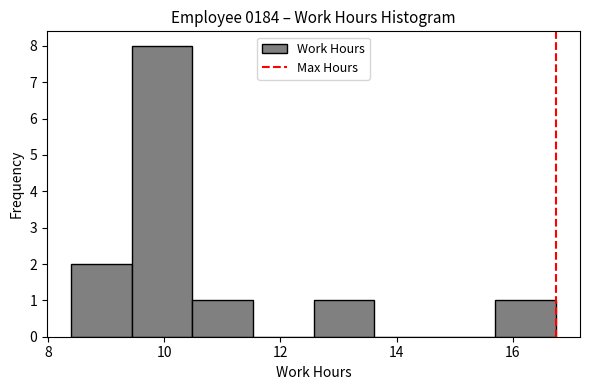

How tall is the bar that spans 15.6 to 16.8 on the x-axis? Neither the bar edges nor the heights are printed on the chart, so give them approximately, as read against the axes.

1